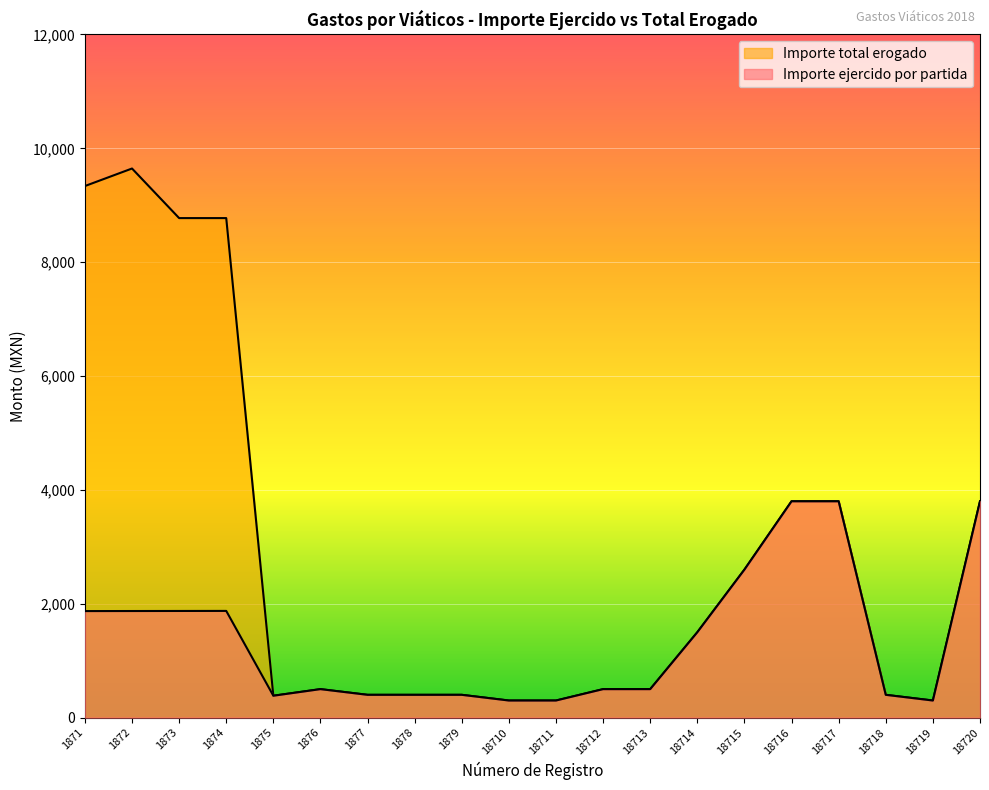

Where is the first local minimum for Importe total erogado?

1875